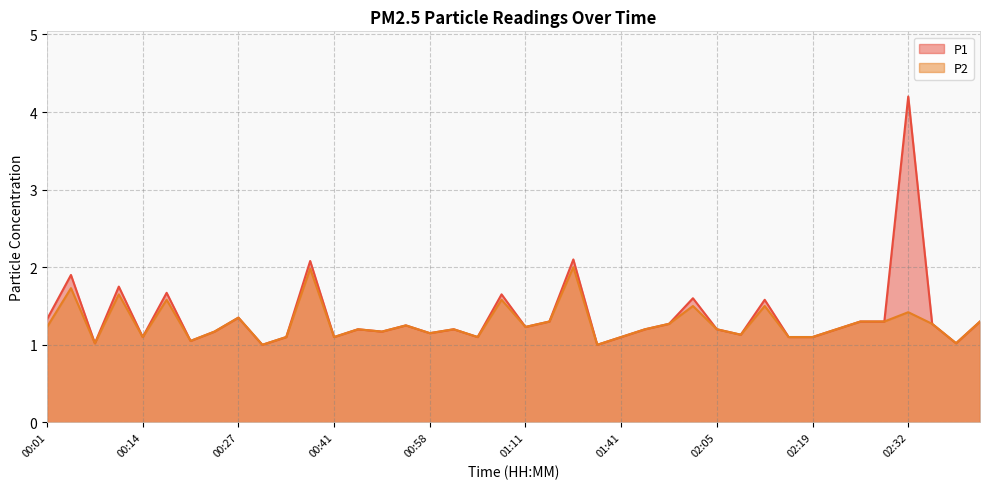

What value does the P2 series have at 02:25?

1.3